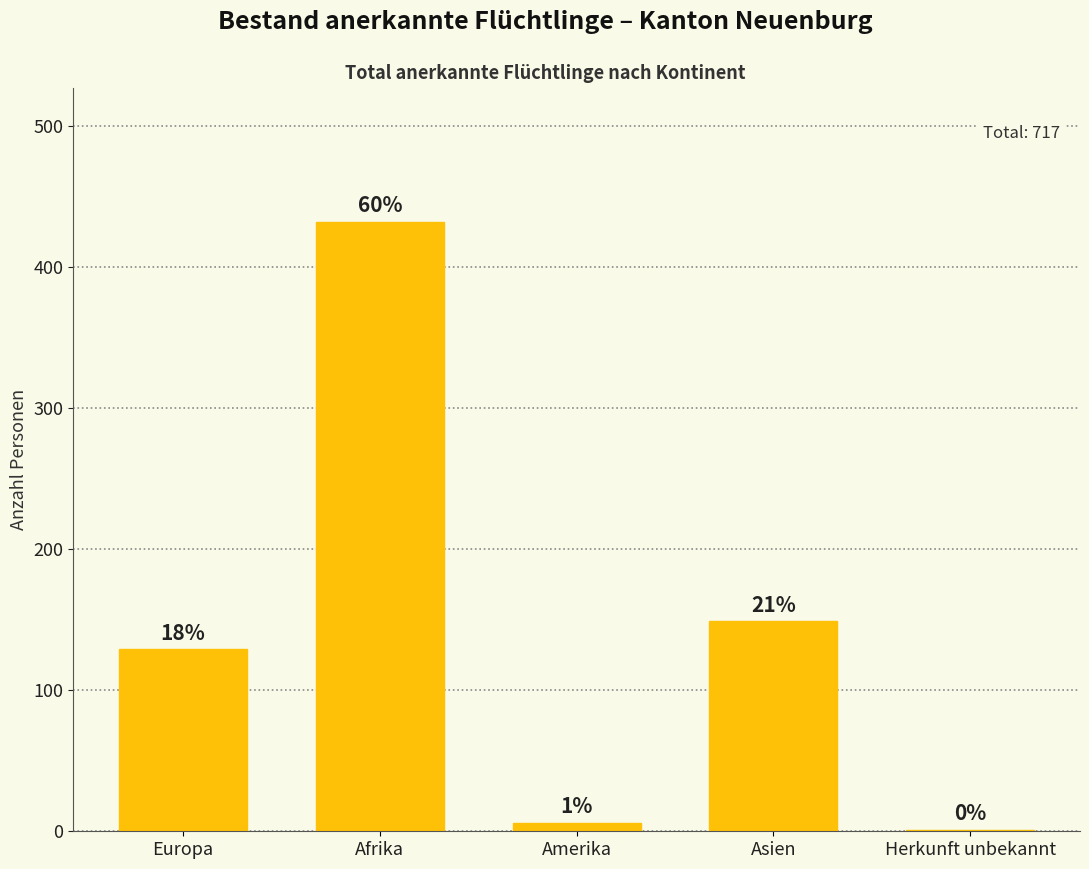

Are the bars horizontal?

No